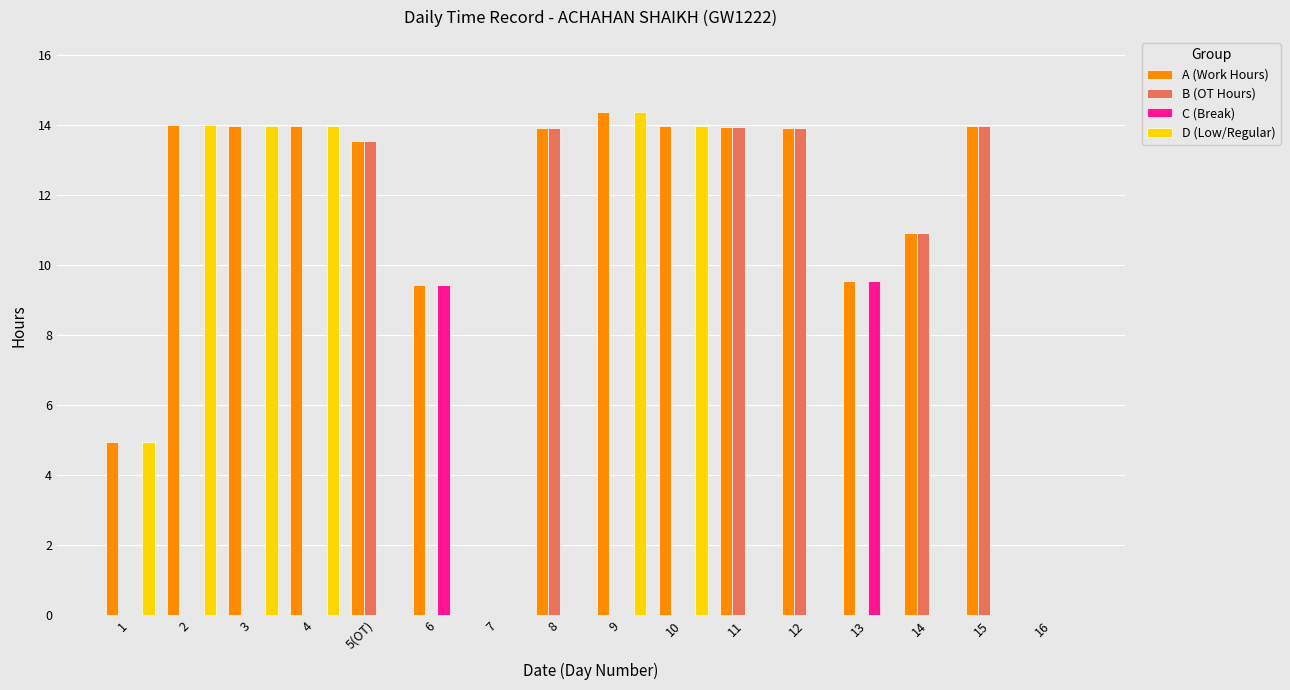

Is it true that B (OT Hours) equals 8.3 at 1?

False